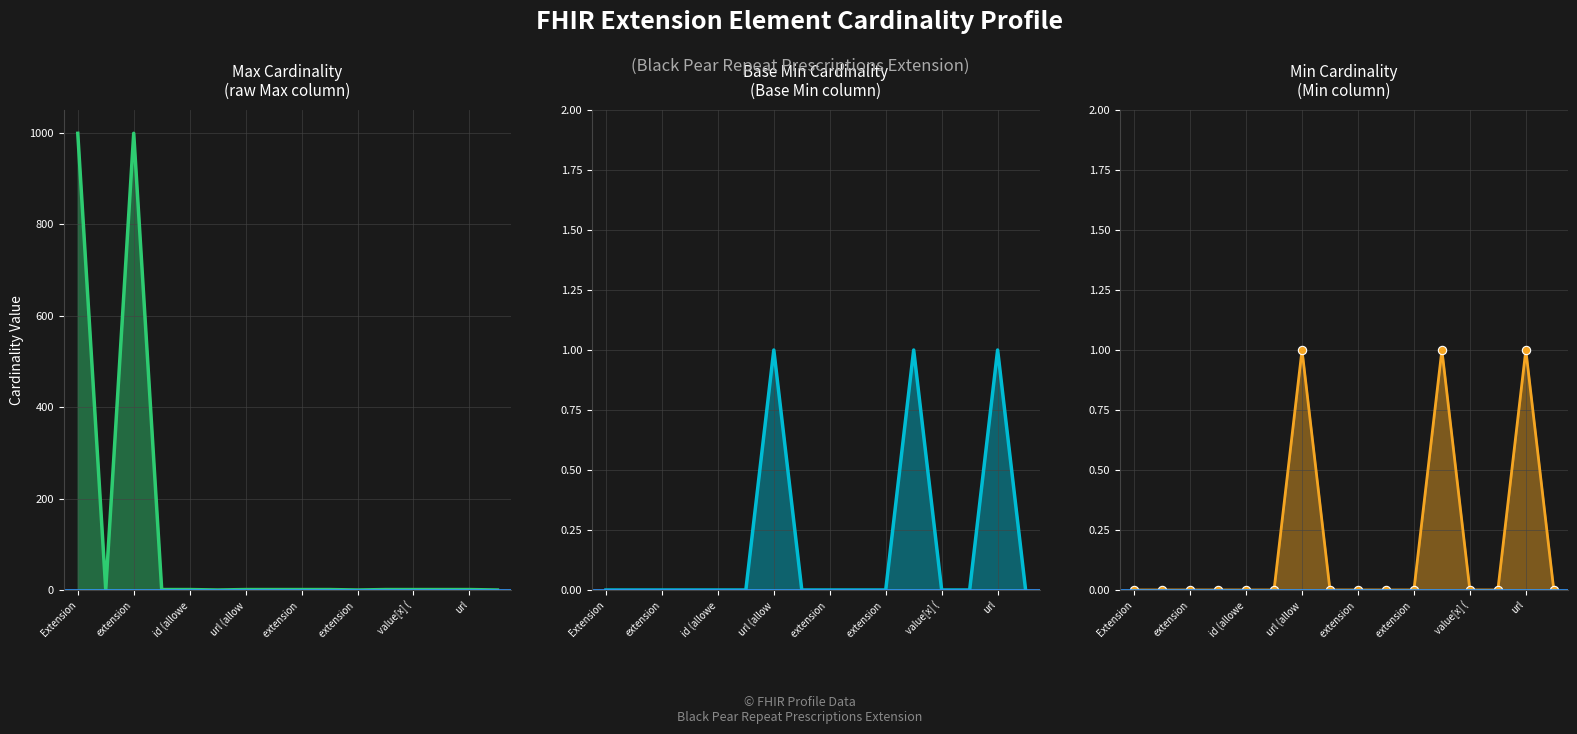

What is the maximum value for Max?

999